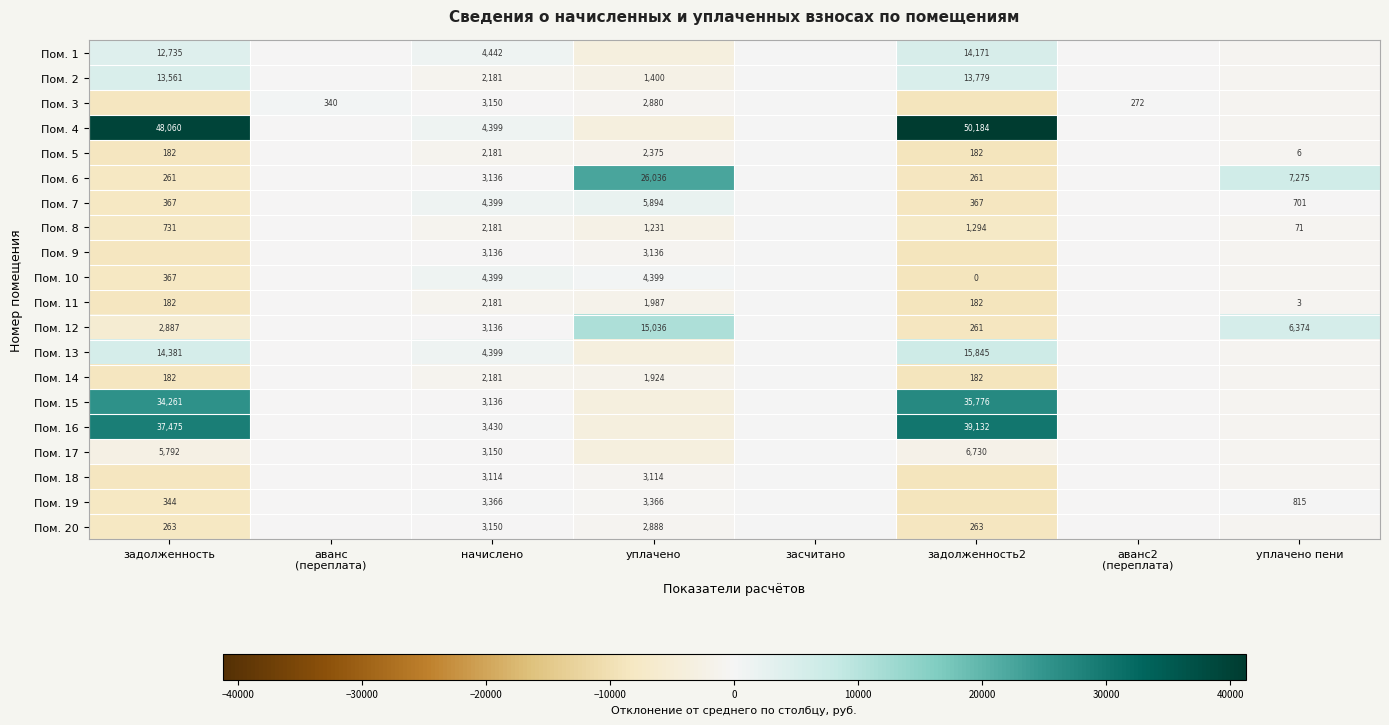

Is the value of Пом. 7 at уплачено пени greater than the value of Пом. 18 at начислено?

No